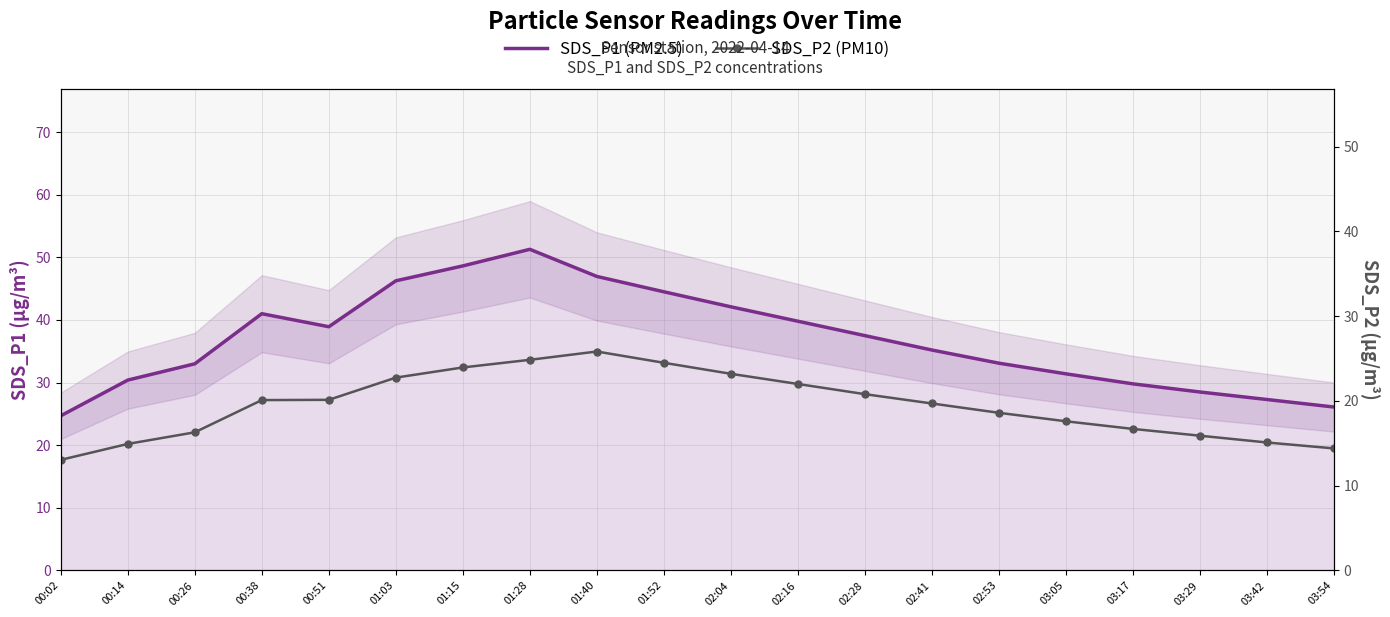

Where is SDS_P2 (PM10) nearest to the value 19?

02:53